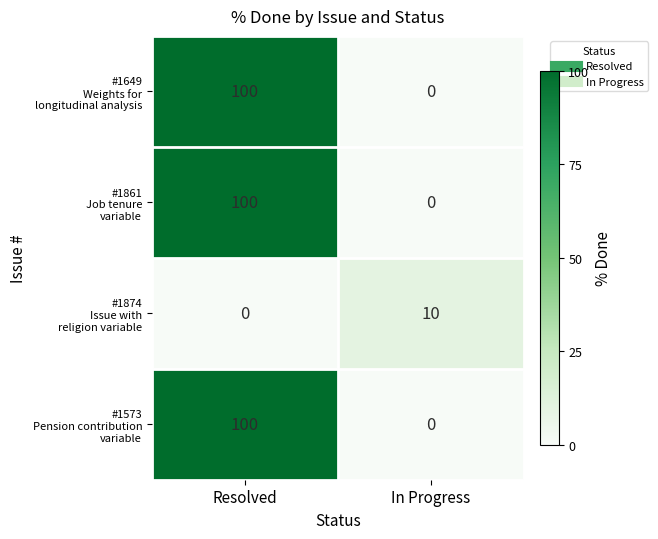

Which category has the highest value across all series?

Resolved